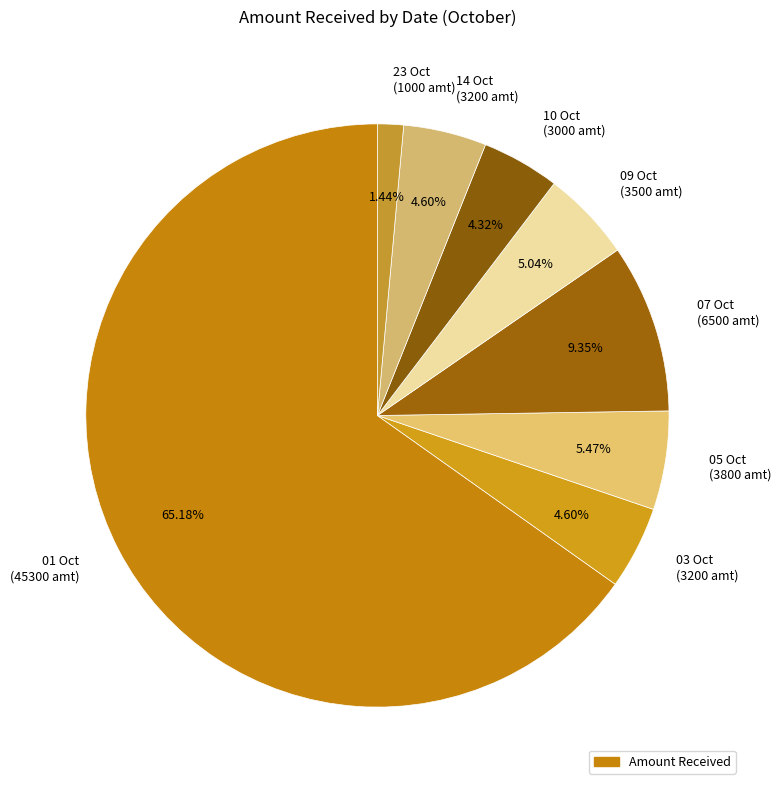

Which slice is the smallest?

23 Oct